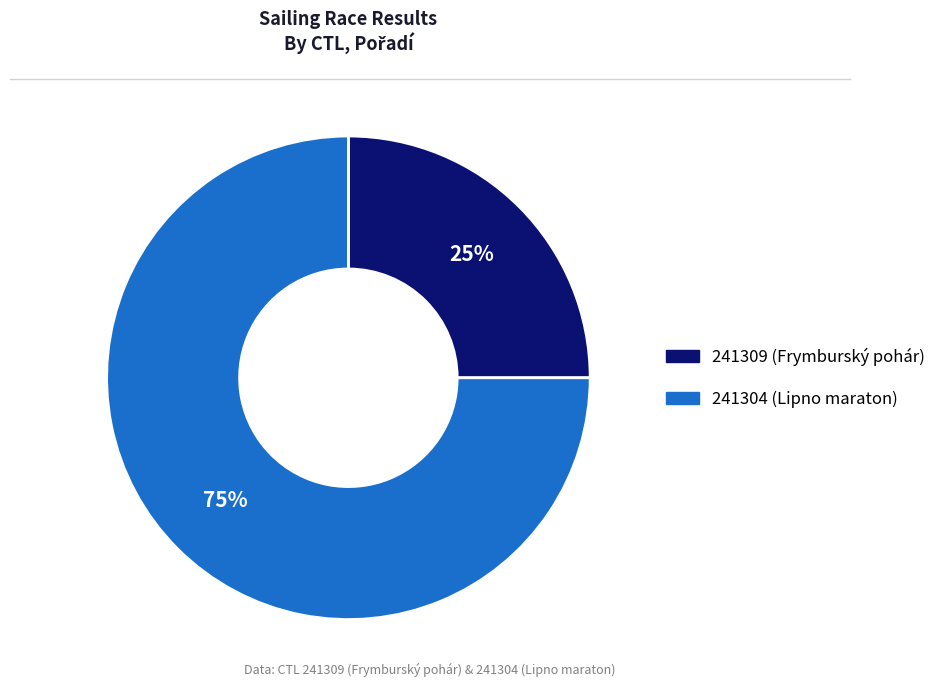

Do 241304 and 241309 together represent more than half of the pie?

Yes